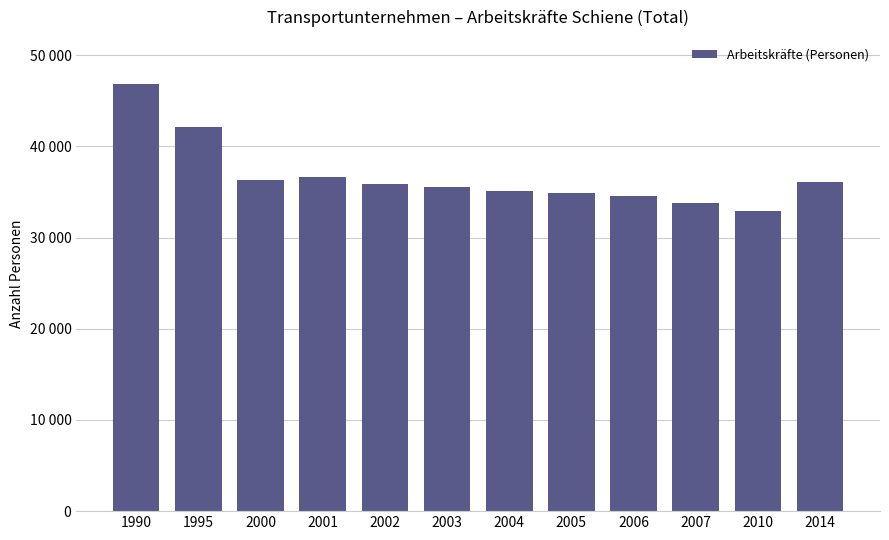

Read the value at 2003, to the nearest 10.

35560